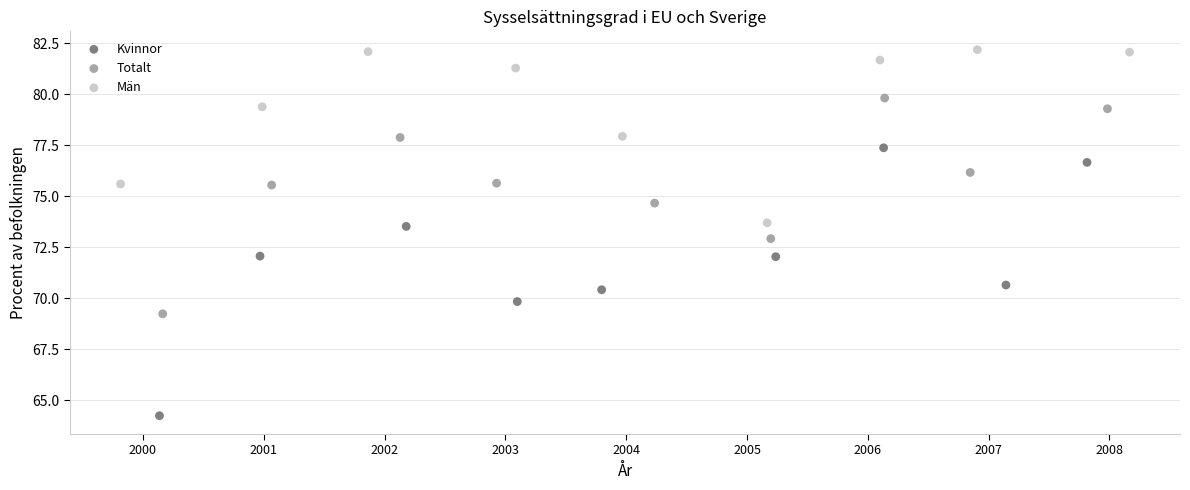

Which series has the widest spread of Y values?

Kvinnor